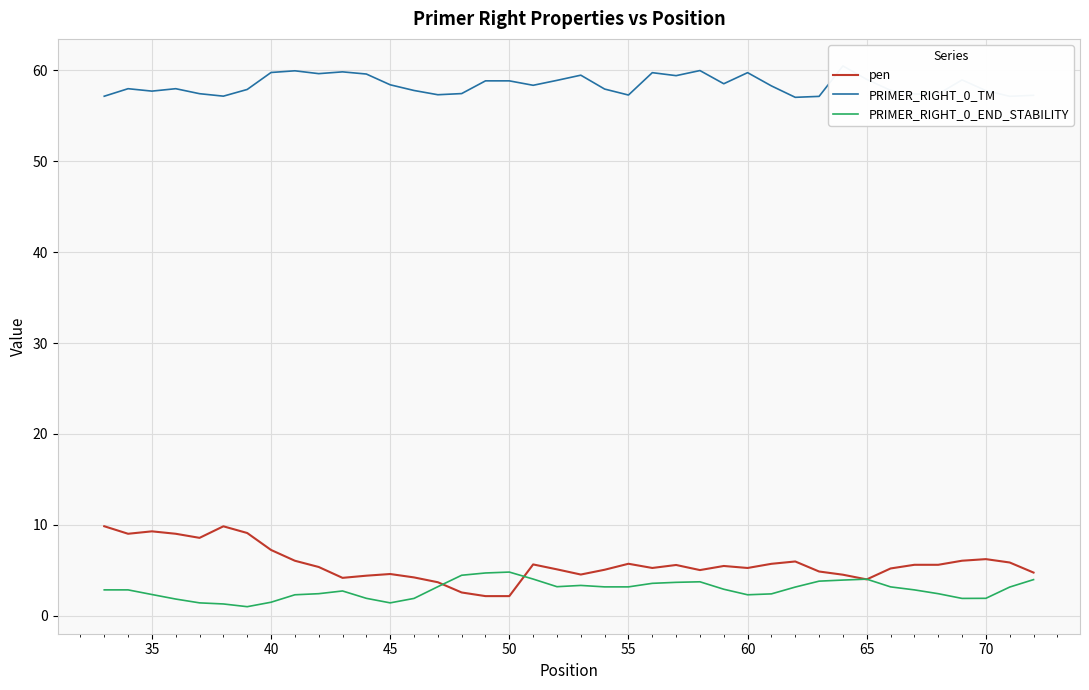

What is the lowest value of the pen series?

2.1